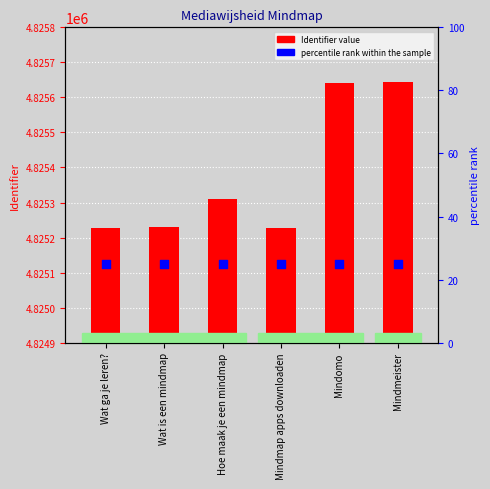

At how many categories does at least one series exceed 3010783?

6